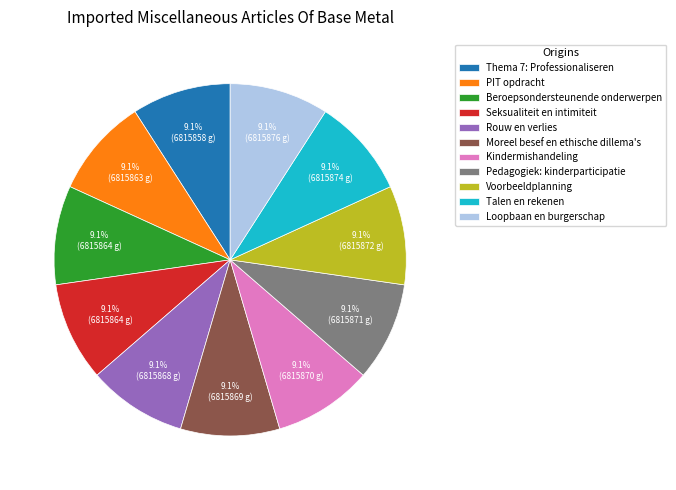

How much of the chart is everything except Talen en rekenen?

90.9%